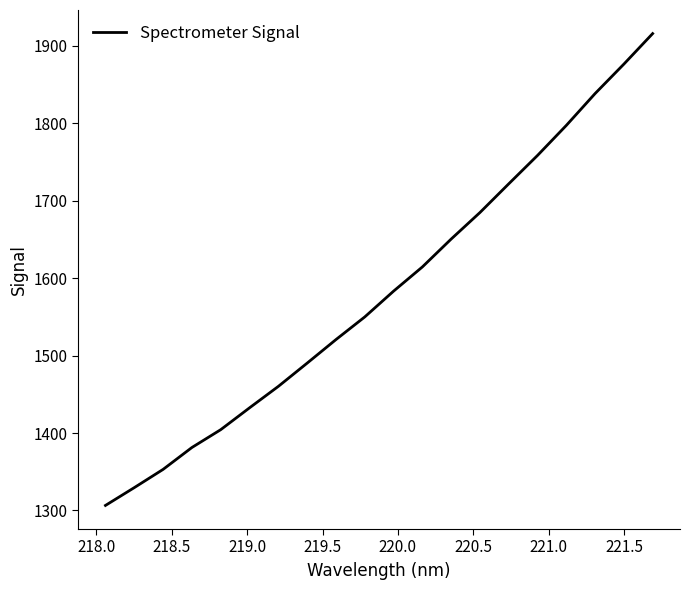

Reading left to right, what are all the values shown in this chart?

1306.5	1329.5	1353.0	1381.3	1404.3	1432.5	1460.2	1490.2	1520.6	1549.8	1583.1	1614.3	1650.3	1684.6	1721.6	1758.2	1797.0	1838.1	1876.1	1915.5